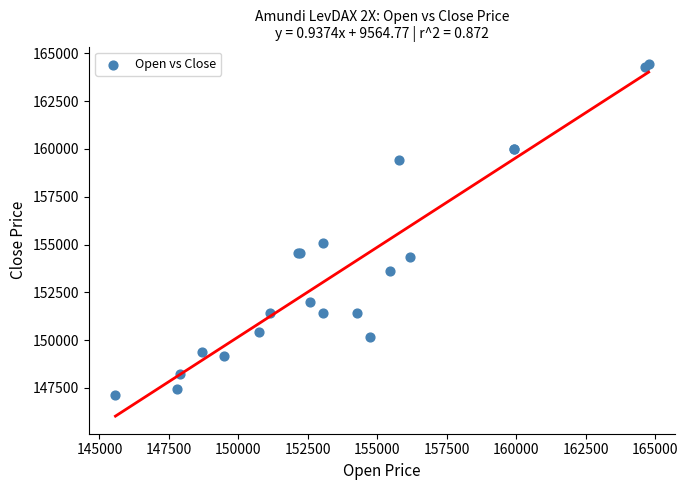

What Y value in the scatter plot is closest to 155769?

155062